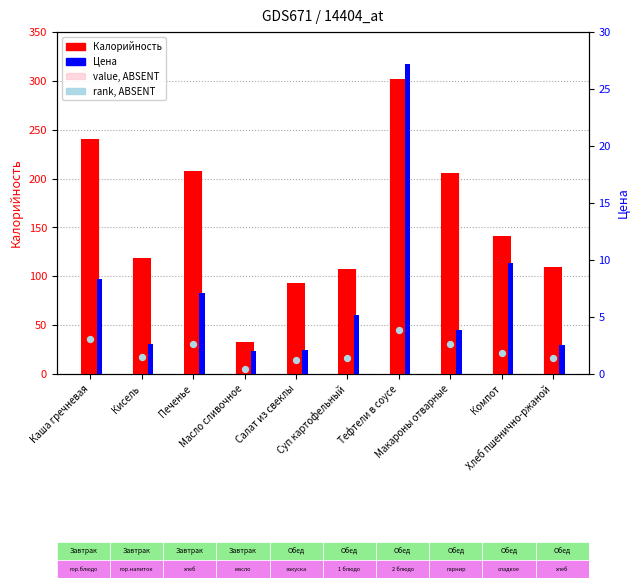

Which series has the widest spread of Y values?

Калорийность